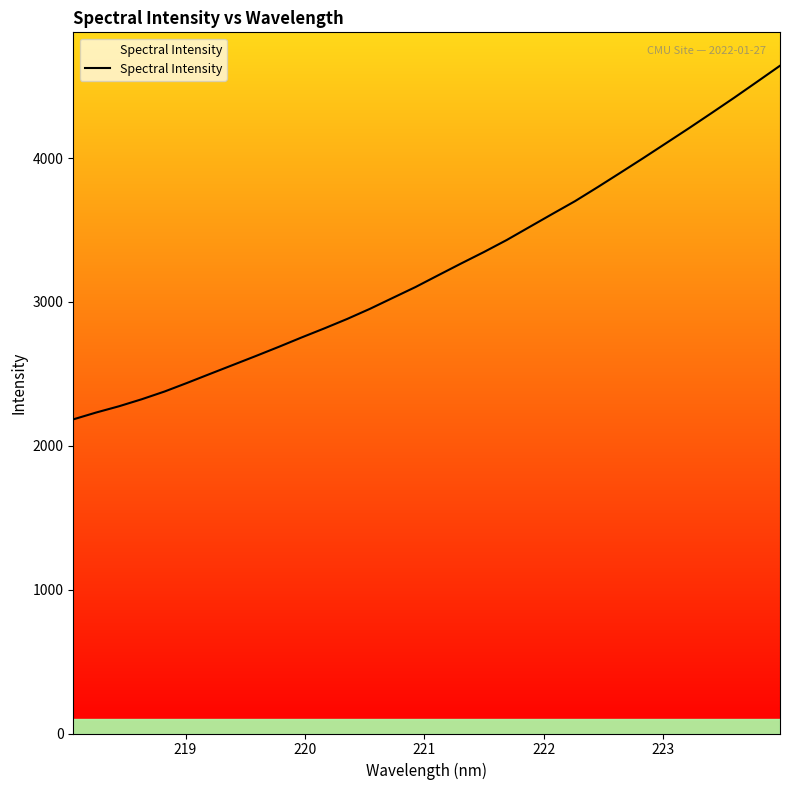

Is this an area chart (filled region under the line)?

No